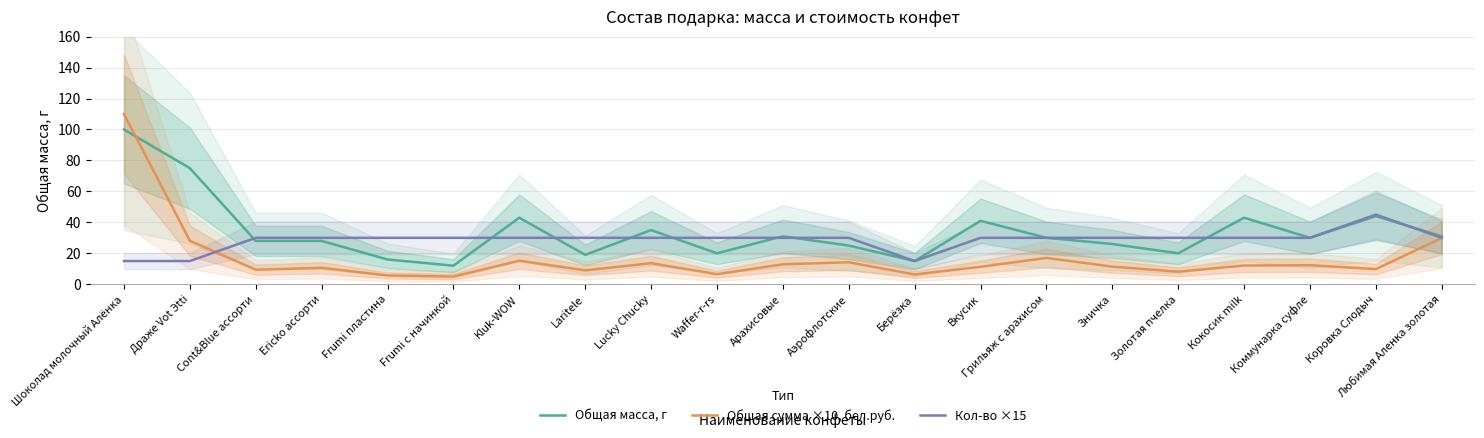

At which category does the chart reach its peak across all series?

Шоколад молочный Алёнка